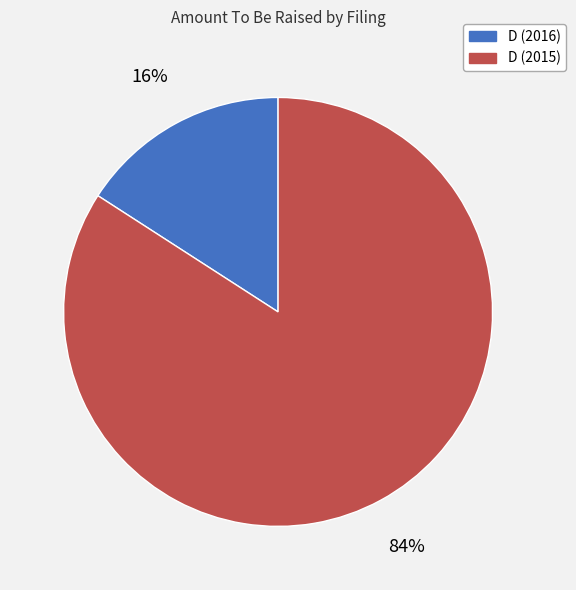

What percentage is the D (2015) slice, to the nearest percent?

84%